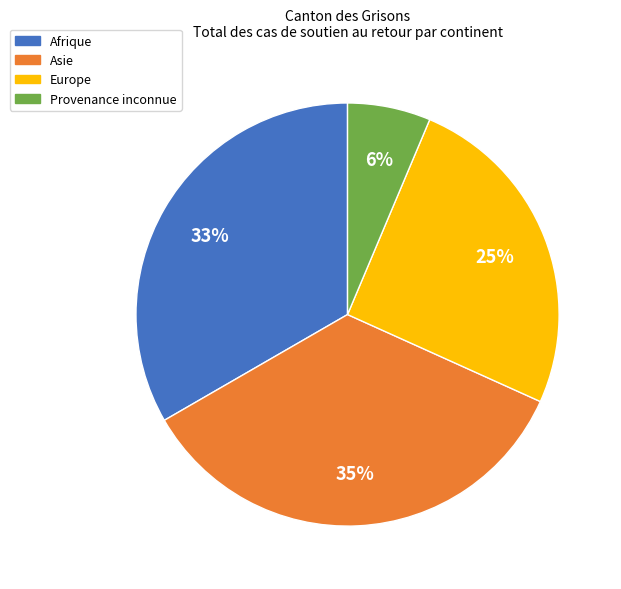

Is the sum of Europe and Asie greater than half?

Yes